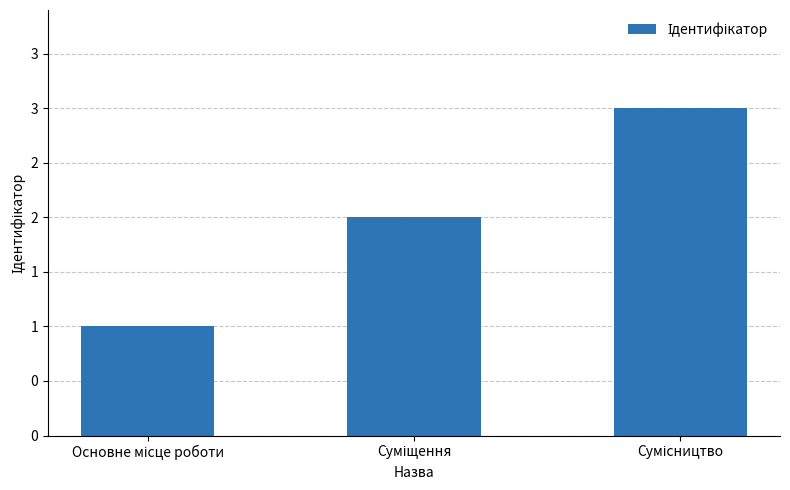

What is the average value?

2